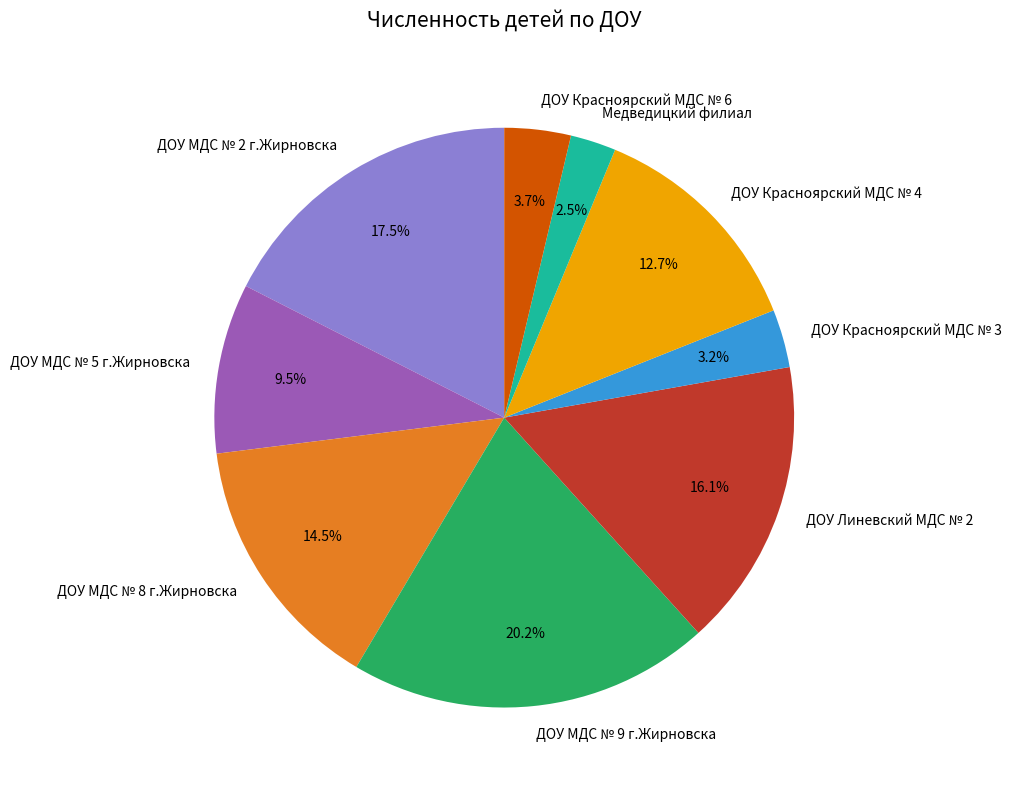

Is there any slice that represents more than half of the pie?

No